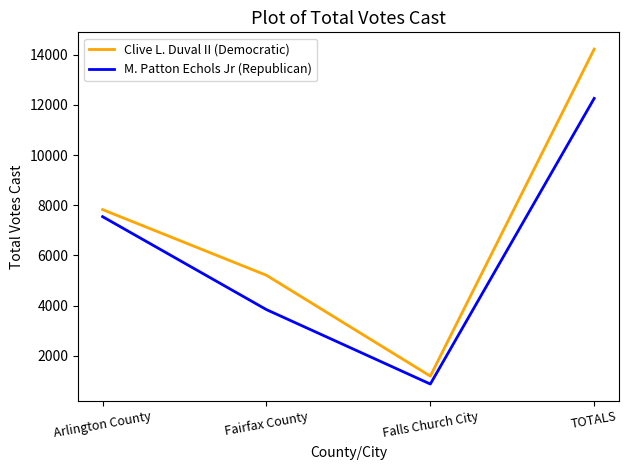

True or false: M. Patton Echols Jr (Republican) and Clive L. Duval II (Democratic) cross at least once.

False